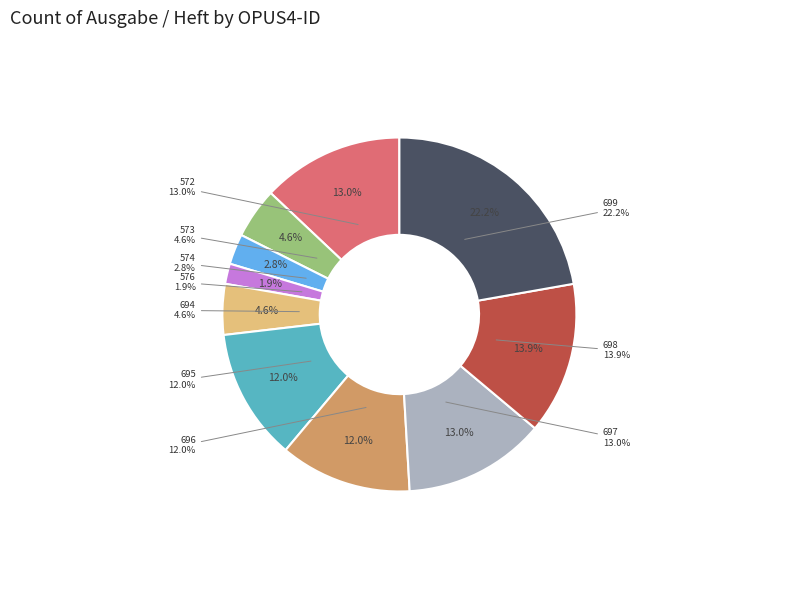

Is it true that 699 is 22% of the pie?

True